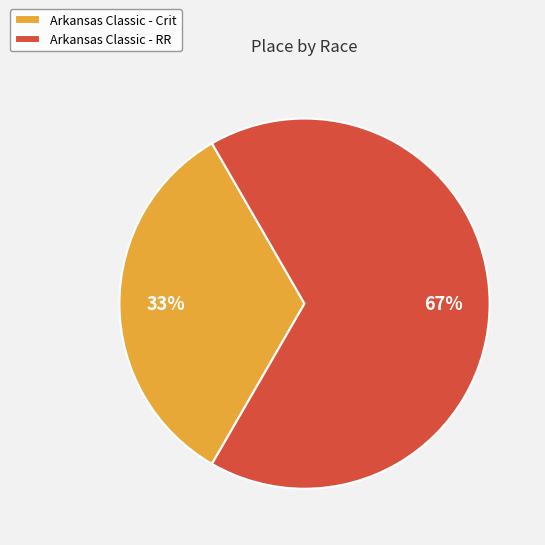

Which category has the smallest portion of the pie?

Arkansas Classic - Crit